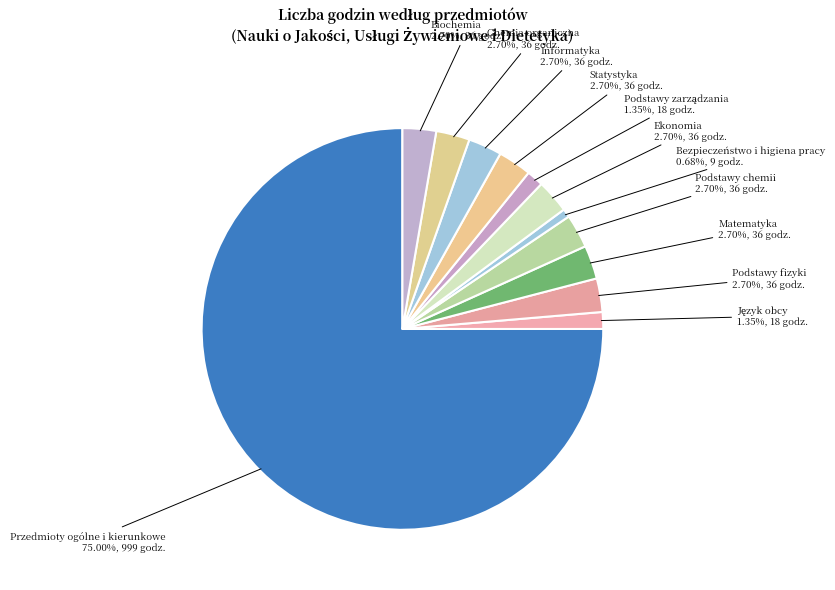

What is the total percentage of Przedmioty ogólne i kierunkowe and Podstawy chemii?

77.7%